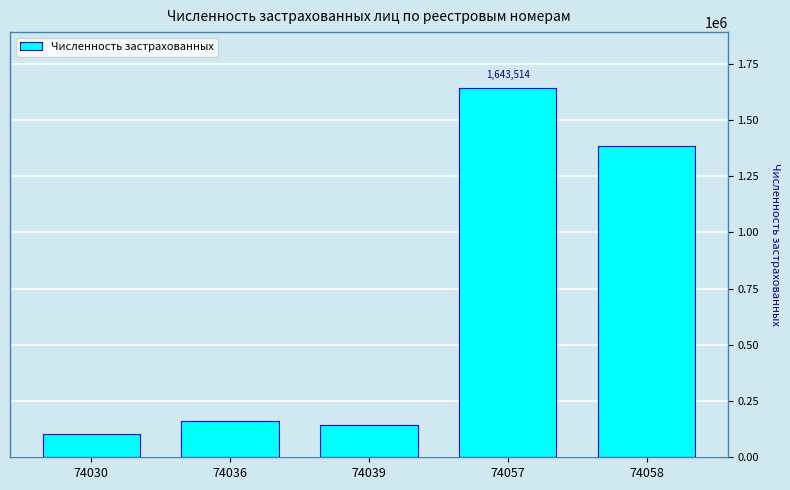

Reading right to left, list all the values displayed in this chart.

1381899	1643514	144027	162025	103449